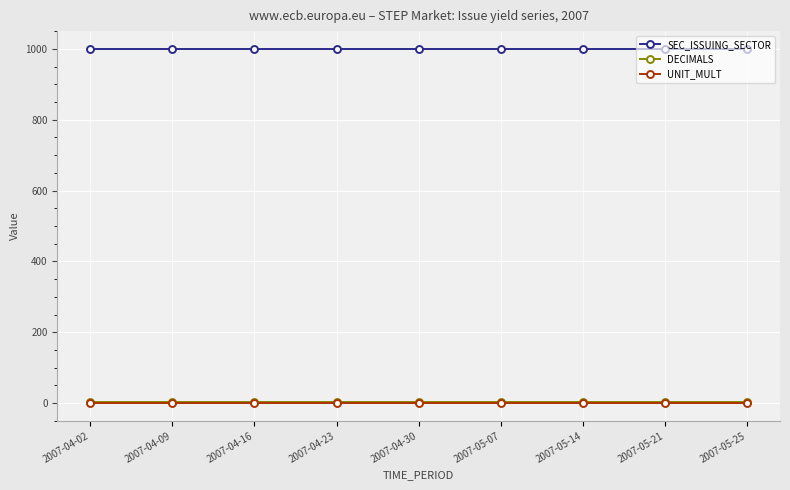

Which series has the largest total across all categories?

SEC_ISSUING_SECTOR